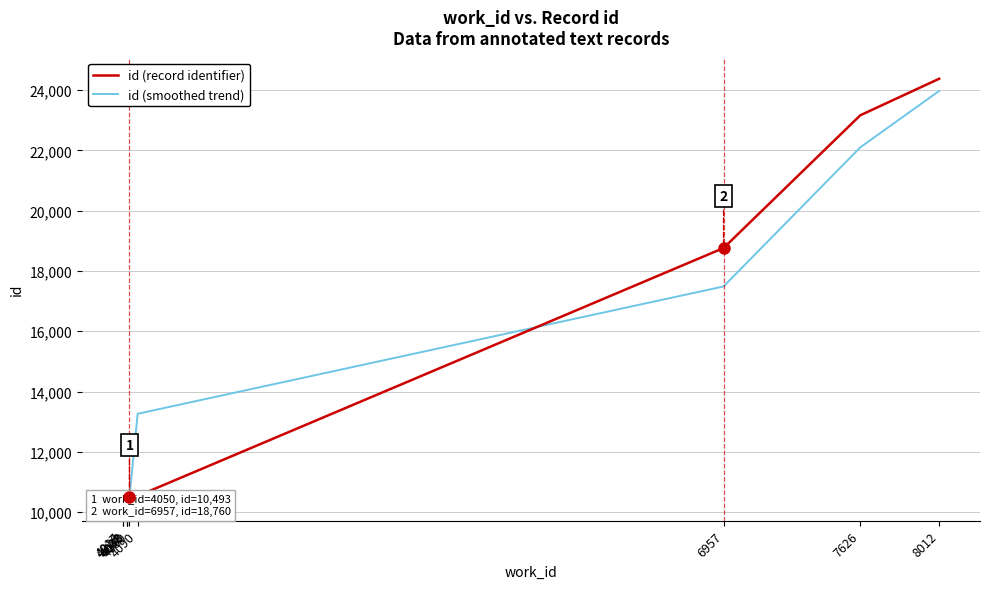

What is the lowest value of the id (record identifier) series?

10414.0